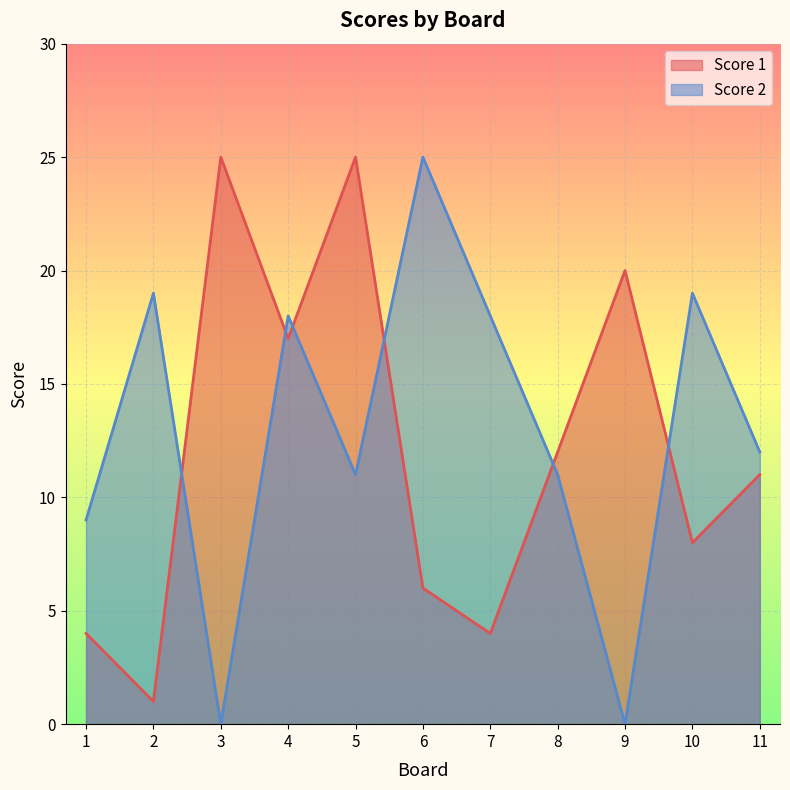

What is the value of the Score 1 point at the 1st from the left?

4